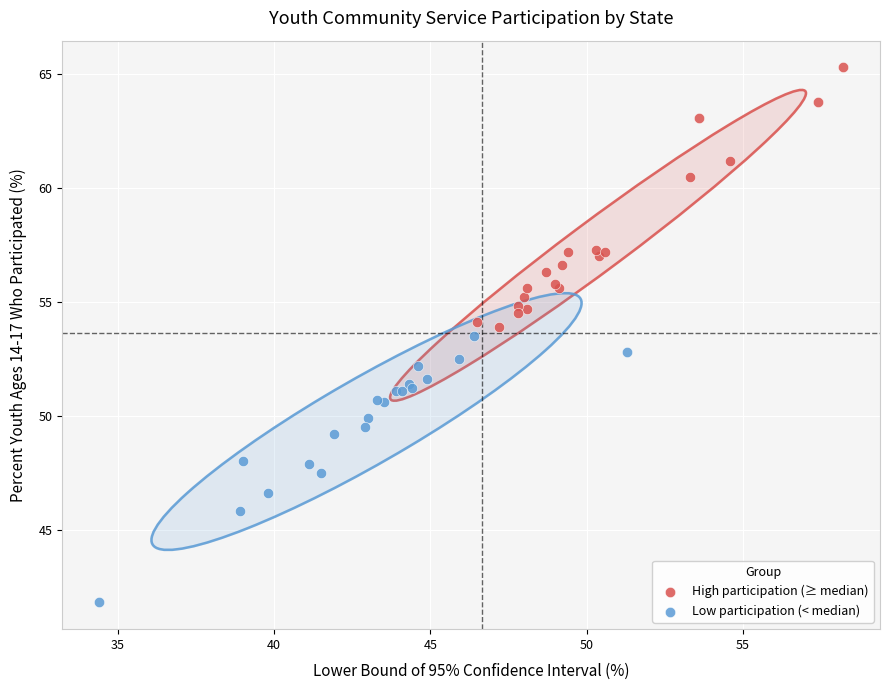

Which series reaches the minimum Y coordinate?

Low participation (< median)